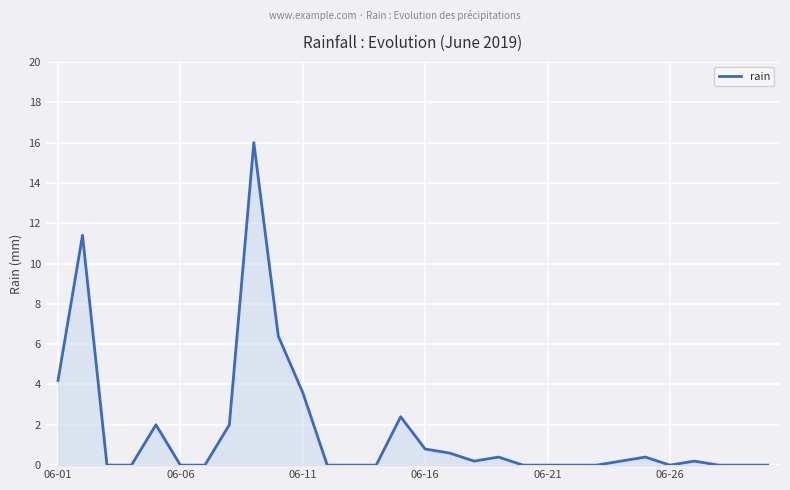

What is the maximum value shown in the chart?

16.0